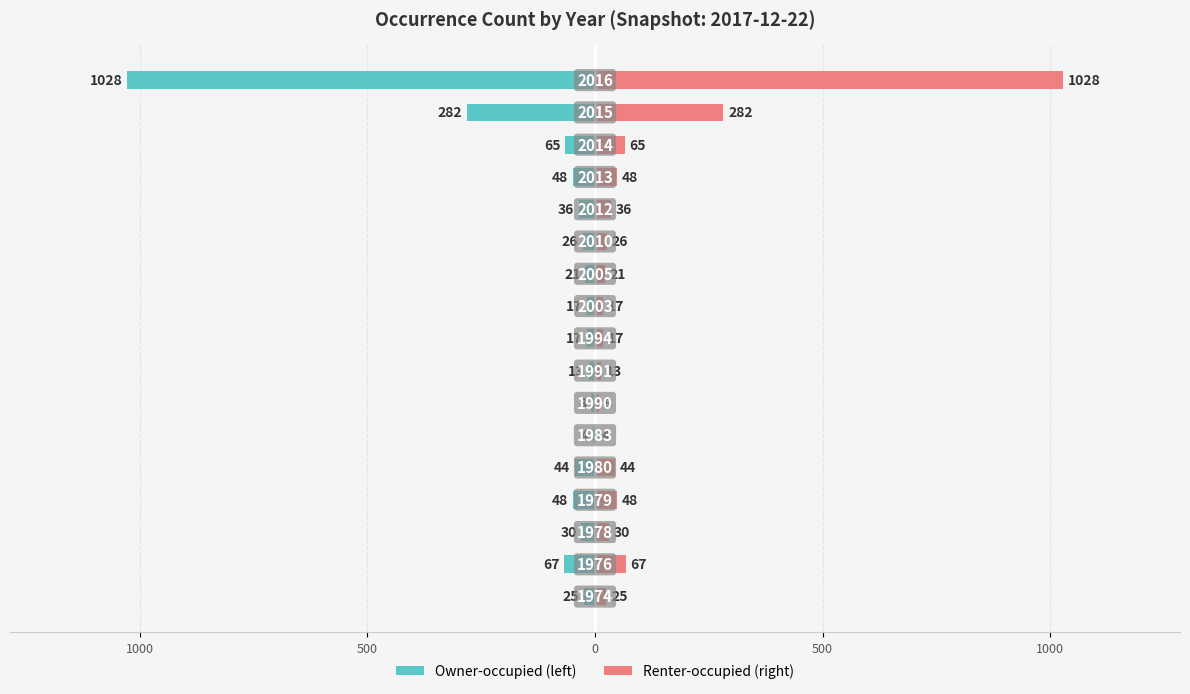

True or false: occurrenceCount has a value of 95 at 1000.

False